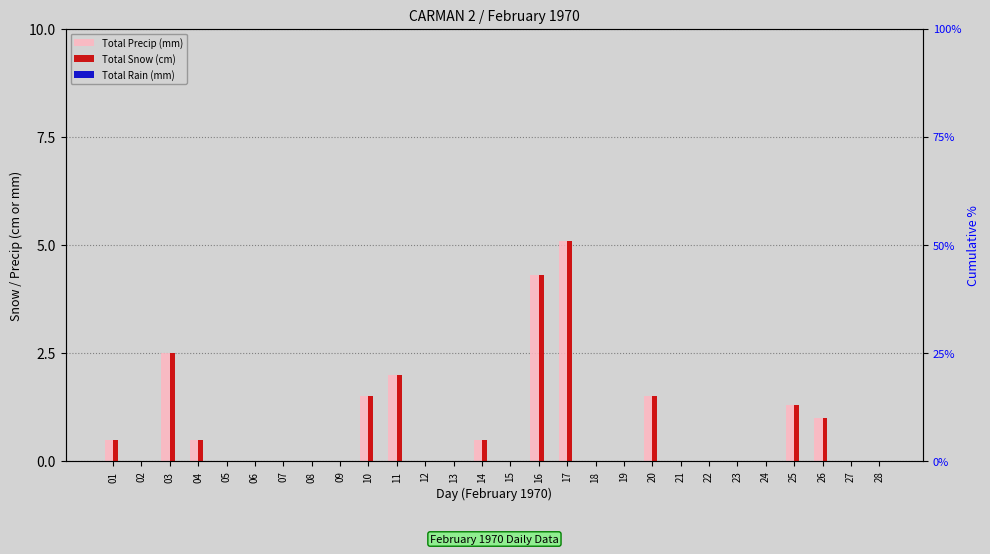

How many bars are there in each group?

3